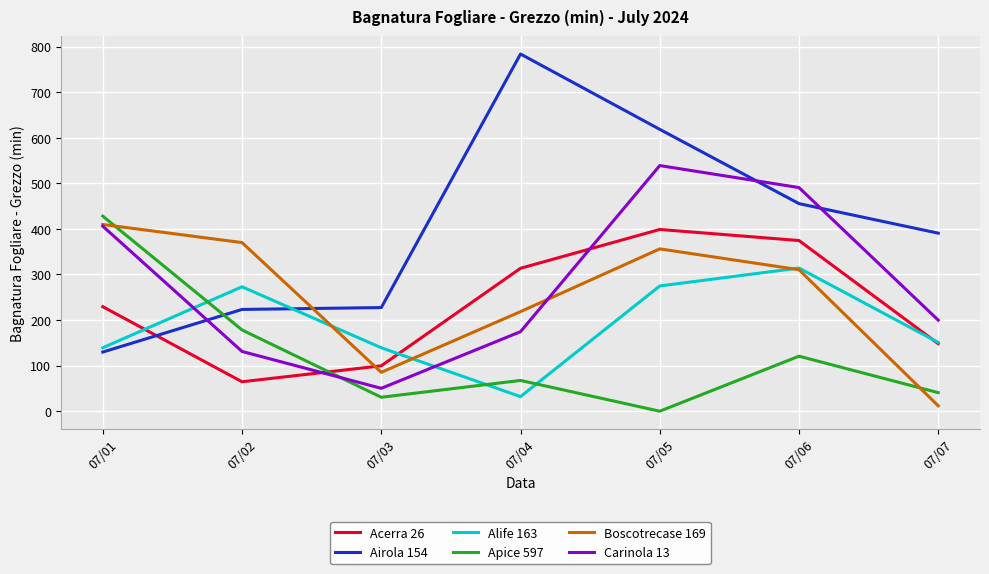

After their last crossing, which series has the higher values: Apice 597 or Alife 163?

Alife 163